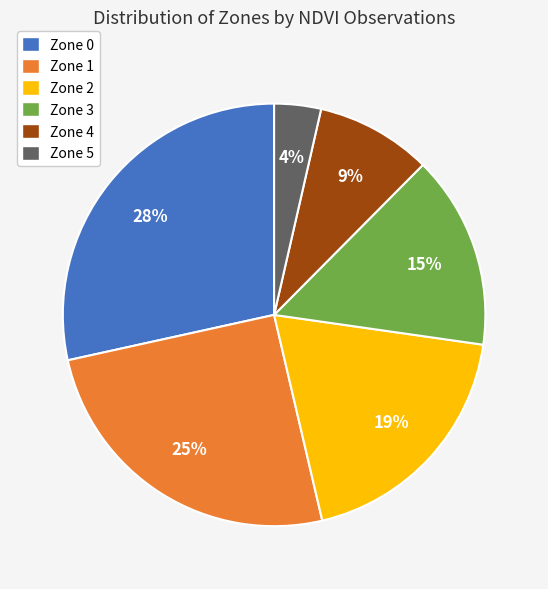

Which slice is the largest?

Zone 0